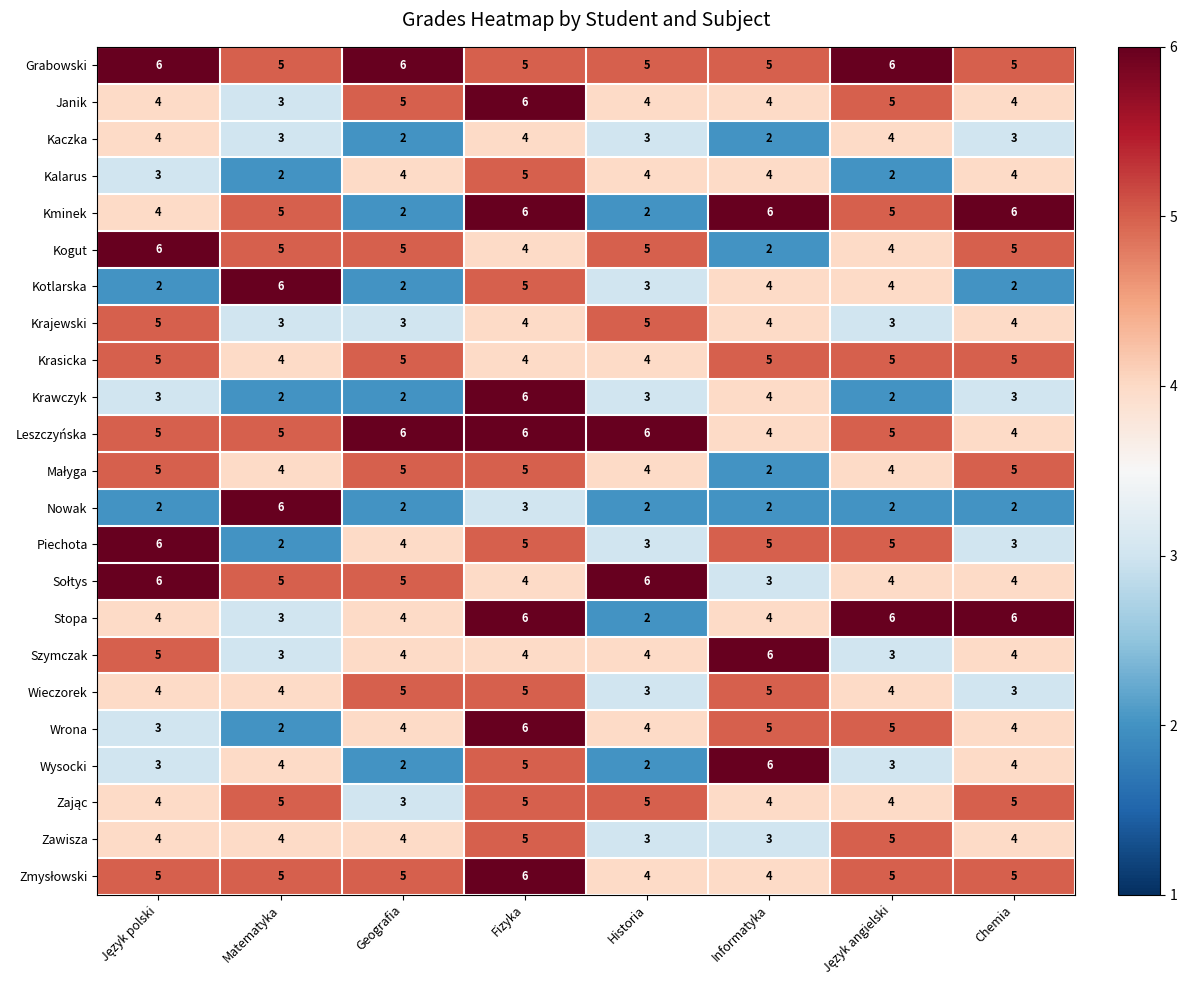

At how many categories does at least one series exceed 5?

8